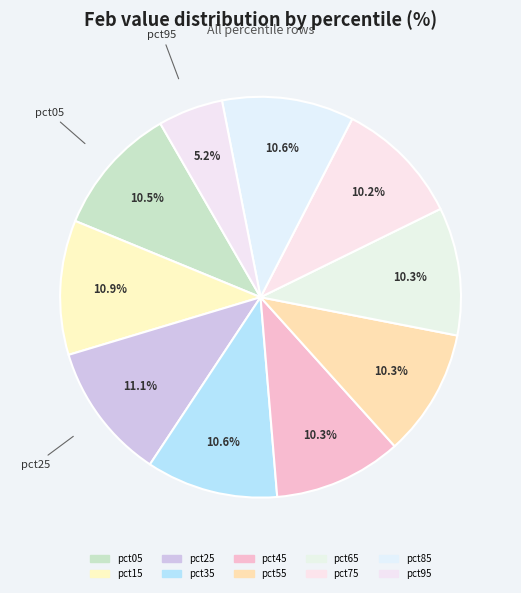

How many segments does this pie chart have?

10